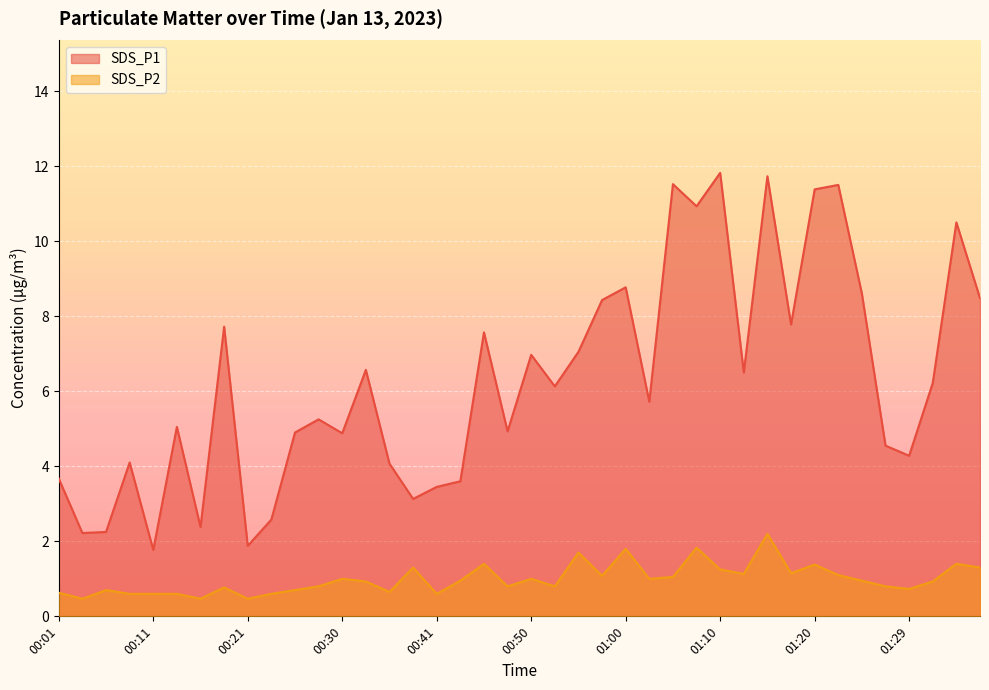

Reading left to right, extract all data points from this chart.

SDS_P1: 3.7	2.2	2.2	4.1	1.8	5.0	2.4	7.7	1.9	2.6	4.9	5.2	4.9	6.6	4.1	3.1	3.5	3.6	7.6	4.9	7.0	6.1	7.0	8.4	8.8	5.7	11.5	10.9	11.8	6.5	11.7	7.8	11.4	11.5	8.6	4.5	4.3	6.2	10.5	8.5
SDS_P2: 0.6	0.5	0.7	0.6	0.6	0.6	0.5	0.8	0.5	0.6	0.7	0.8	1.0	0.9	0.7	1.3	0.6	0.9	1.4	0.8	1.0	0.8	1.7	1.1	1.8	1.0	1.1	1.8	1.2	1.1	2.2	1.1	1.4	1.1	0.9	0.8	0.7	0.9	1.4	1.3